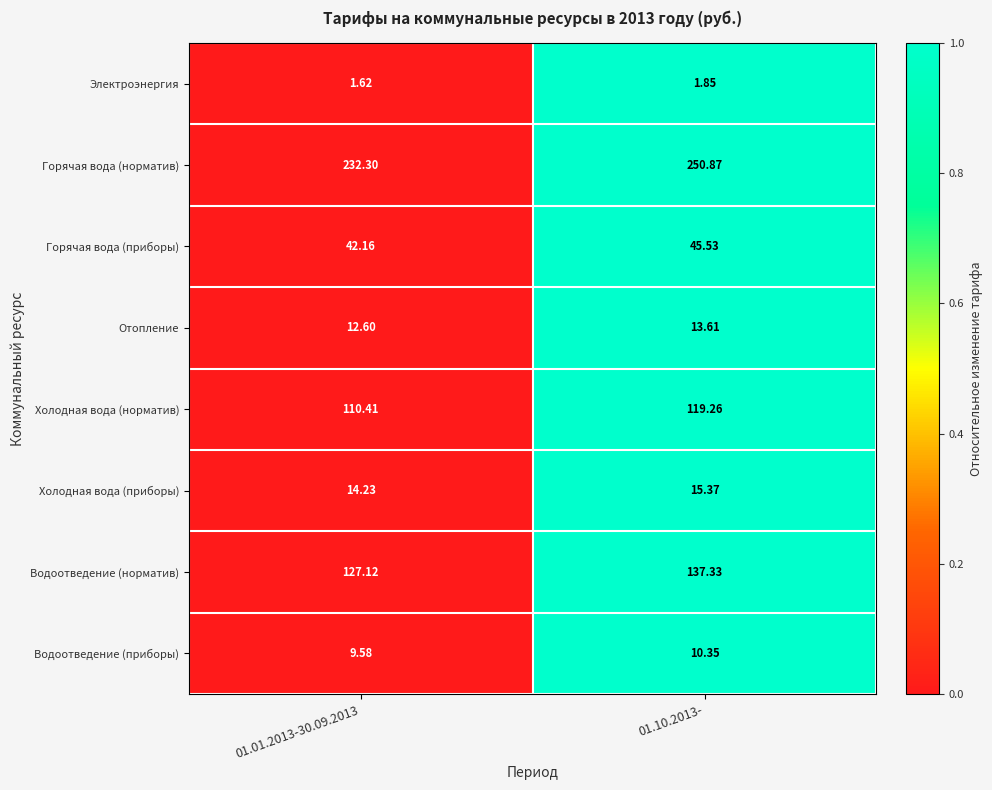

Which series has the largest total across all categories?

Горячая вода (норматив)